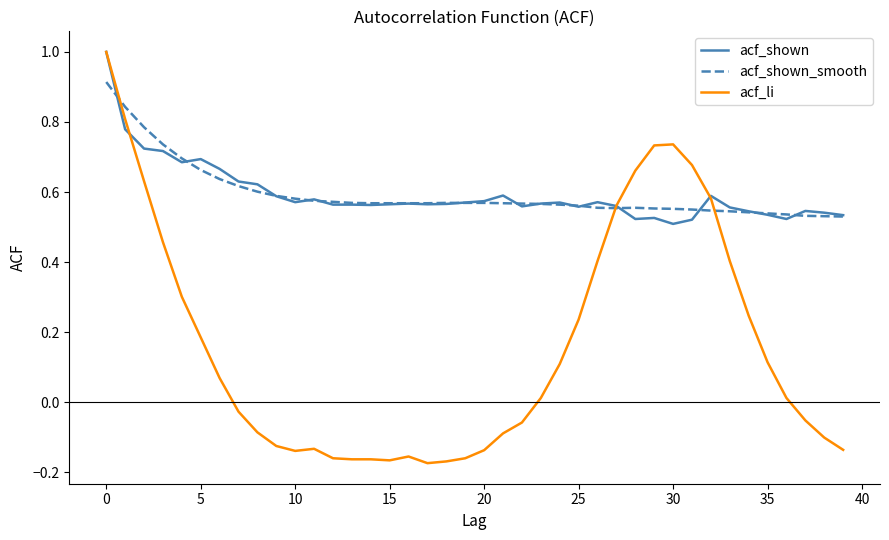

Which series has the widest spread of values?

acf_li